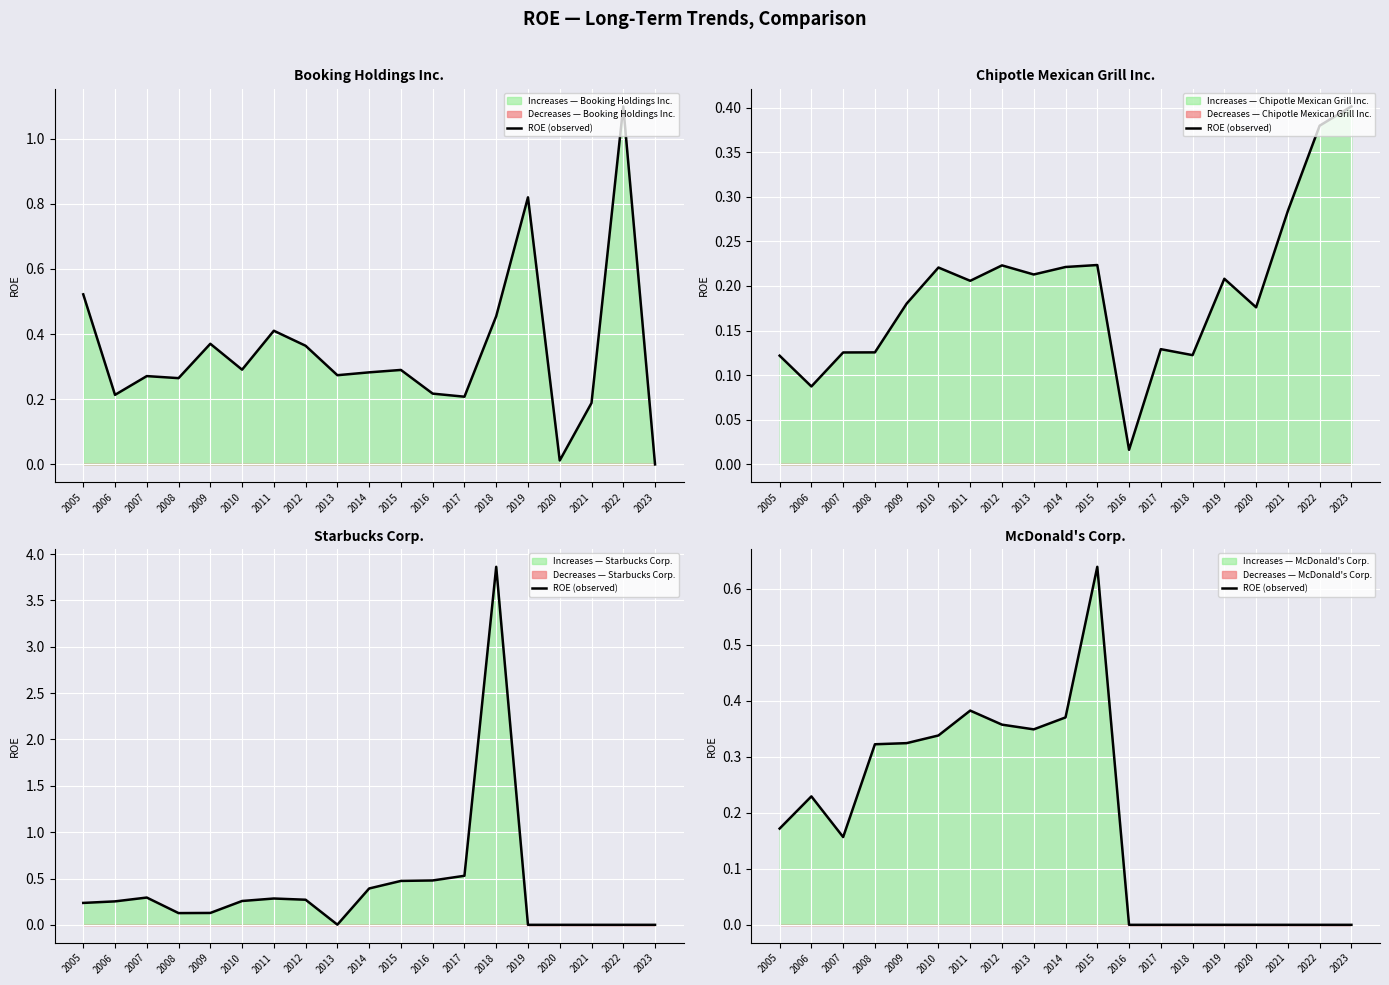

List the labels in order of value, largest first.

2015, 2011, 2014, 2012, 2013, 2010, 2009, 2008, 2006, 2005, 2007, 2016, 2017, 2018, 2019, 2020, 2021, 2022, 2023